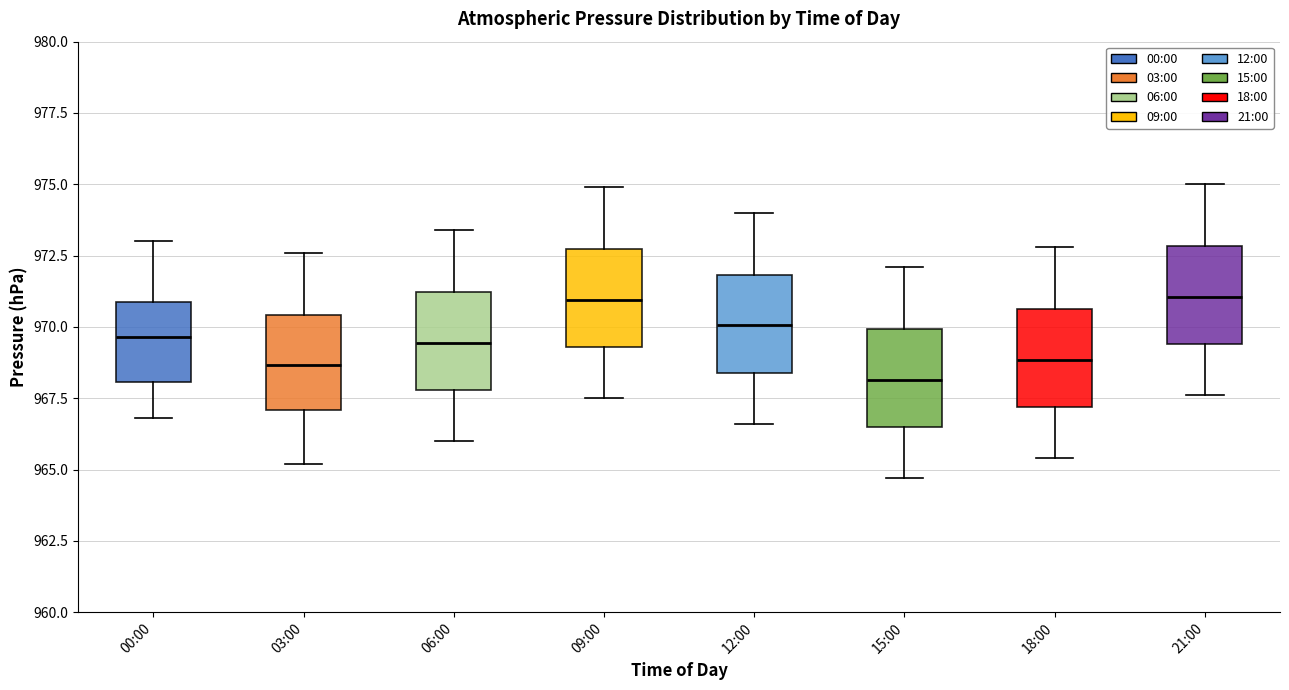

Which box has the lowest median line?

15:00